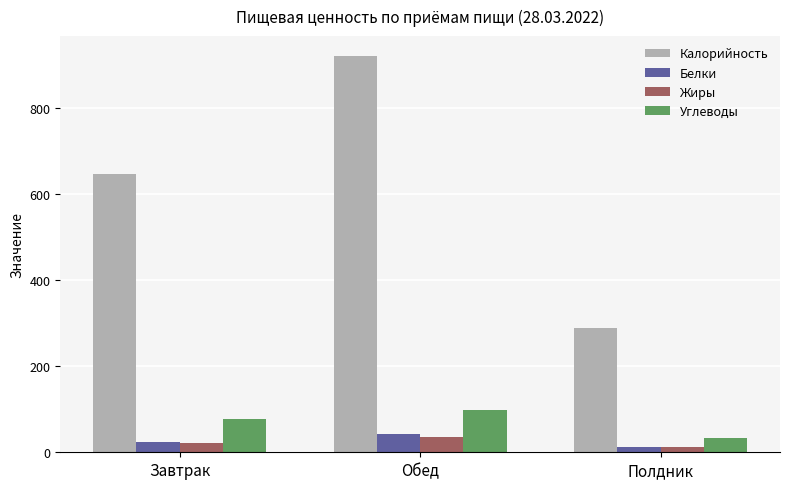

Rank the categories by Калорийность value from lowest to highest.

Полдник, Завтрак, Обед